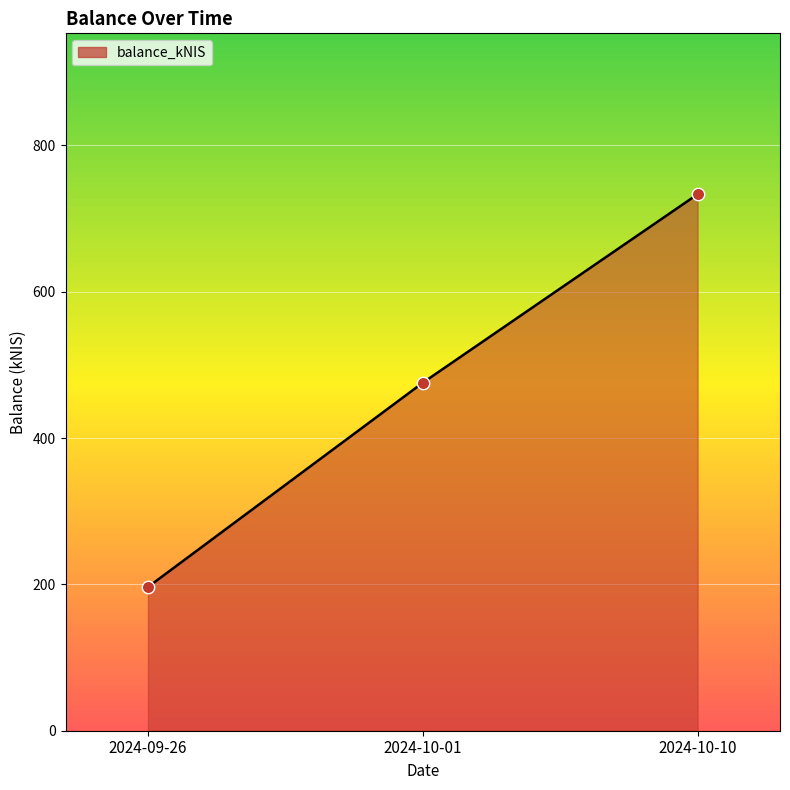

Approximately how many times larger is the value at 2024-10-01 compared to 2024-10-10?

0.6